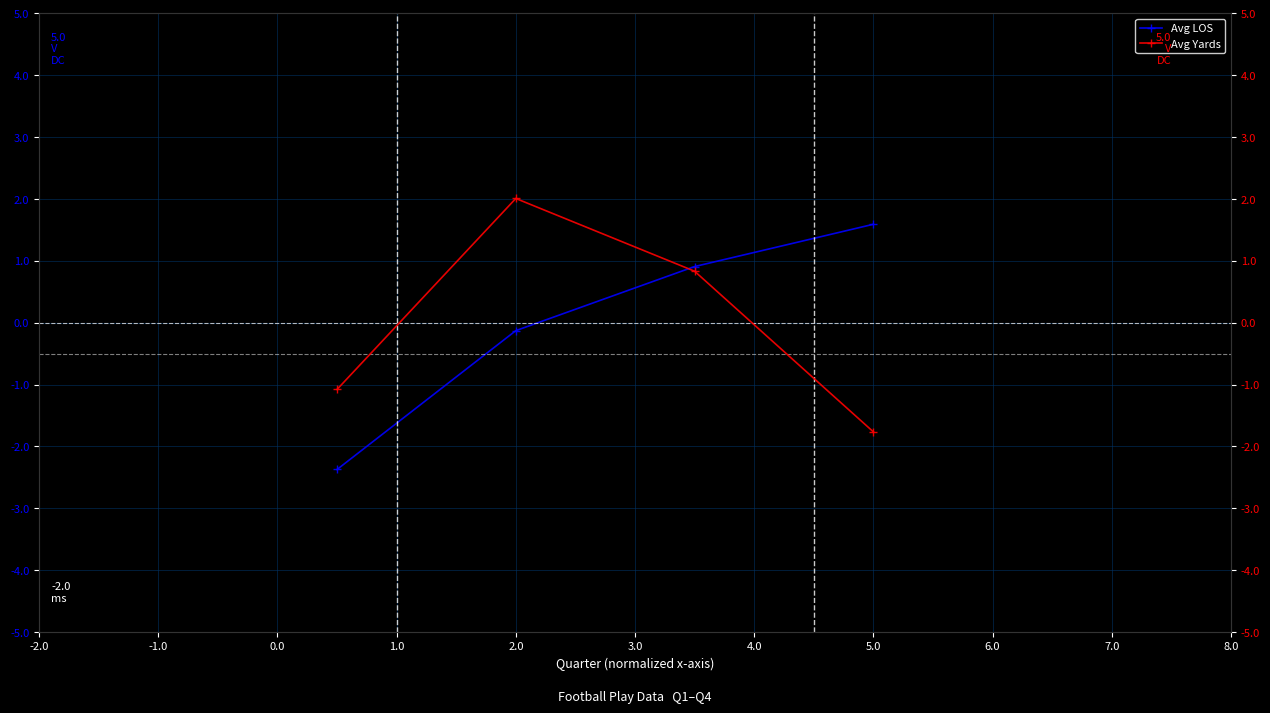

Reading left to right, extract all data points from this chart.

Avg LOS: -2.4	-0.1	0.9	1.6
Avg Yards: -1.1	2.0	0.8	-1.8